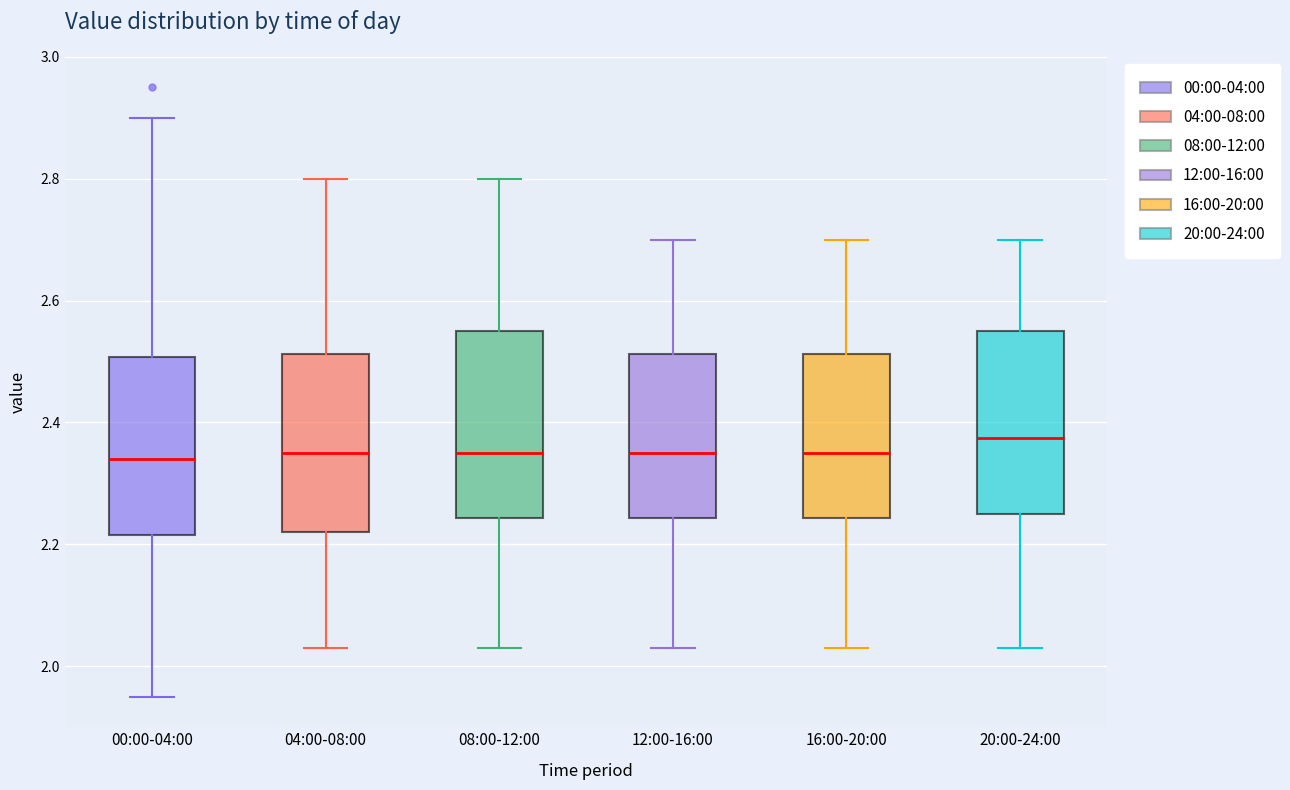

Reading left to right, transcribe this box plot: for each box, give where its median line is, the range the box spans, and where its two whiskers end, as read against the y-axis. The values are not printed on the chart, so give them approximately, as read against the axis.

00:00-04:00: median 2.34, box 2.22 to 2.50, whiskers 1.96 to 2.90
04:00-08:00: median 2.36, box 2.22 to 2.52, whiskers 2.04 to 2.80
08:00-12:00: median 2.36, box 2.24 to 2.56, whiskers 2.04 to 2.80
12:00-16:00: median 2.36, box 2.24 to 2.52, whiskers 2.04 to 2.70
16:00-20:00: median 2.36, box 2.24 to 2.52, whiskers 2.04 to 2.70
20:00-24:00: median 2.38, box 2.26 to 2.56, whiskers 2.04 to 2.70